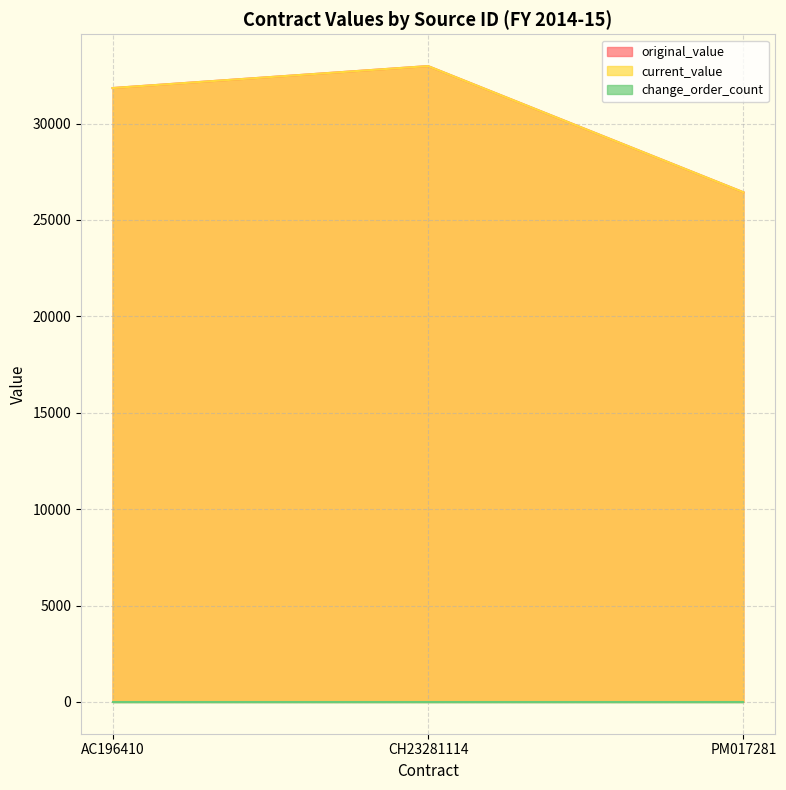

How many lines are shown in the chart?

3